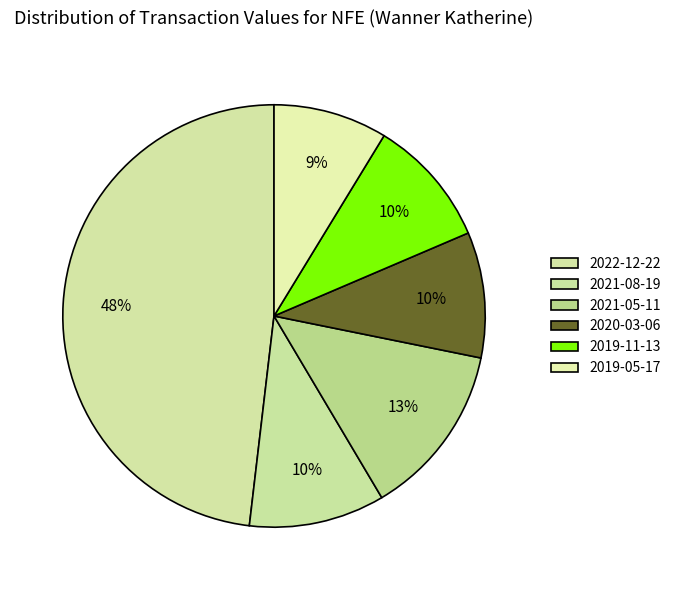

Which category has the smallest portion of the pie?

2019-05-17